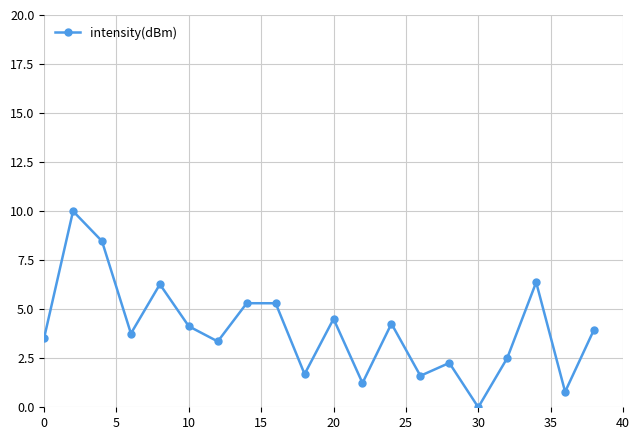

How many interior local peaks (higher than both neighbors) does the data have?

7